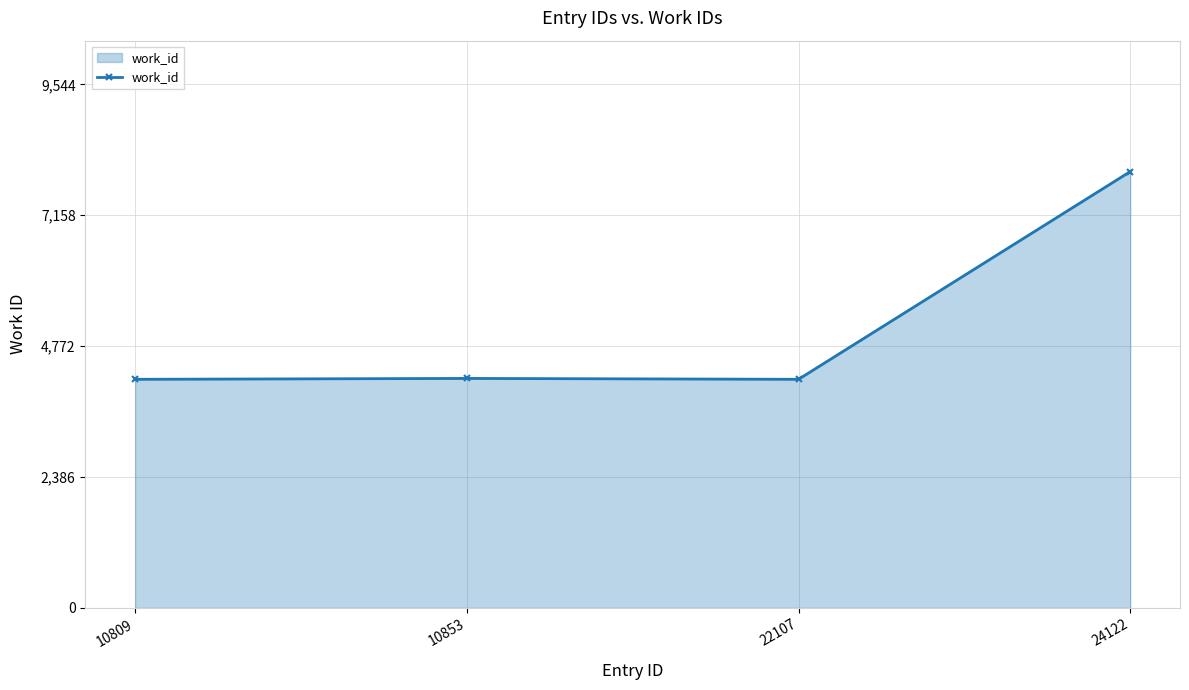

What is the greatest value displayed?

7954